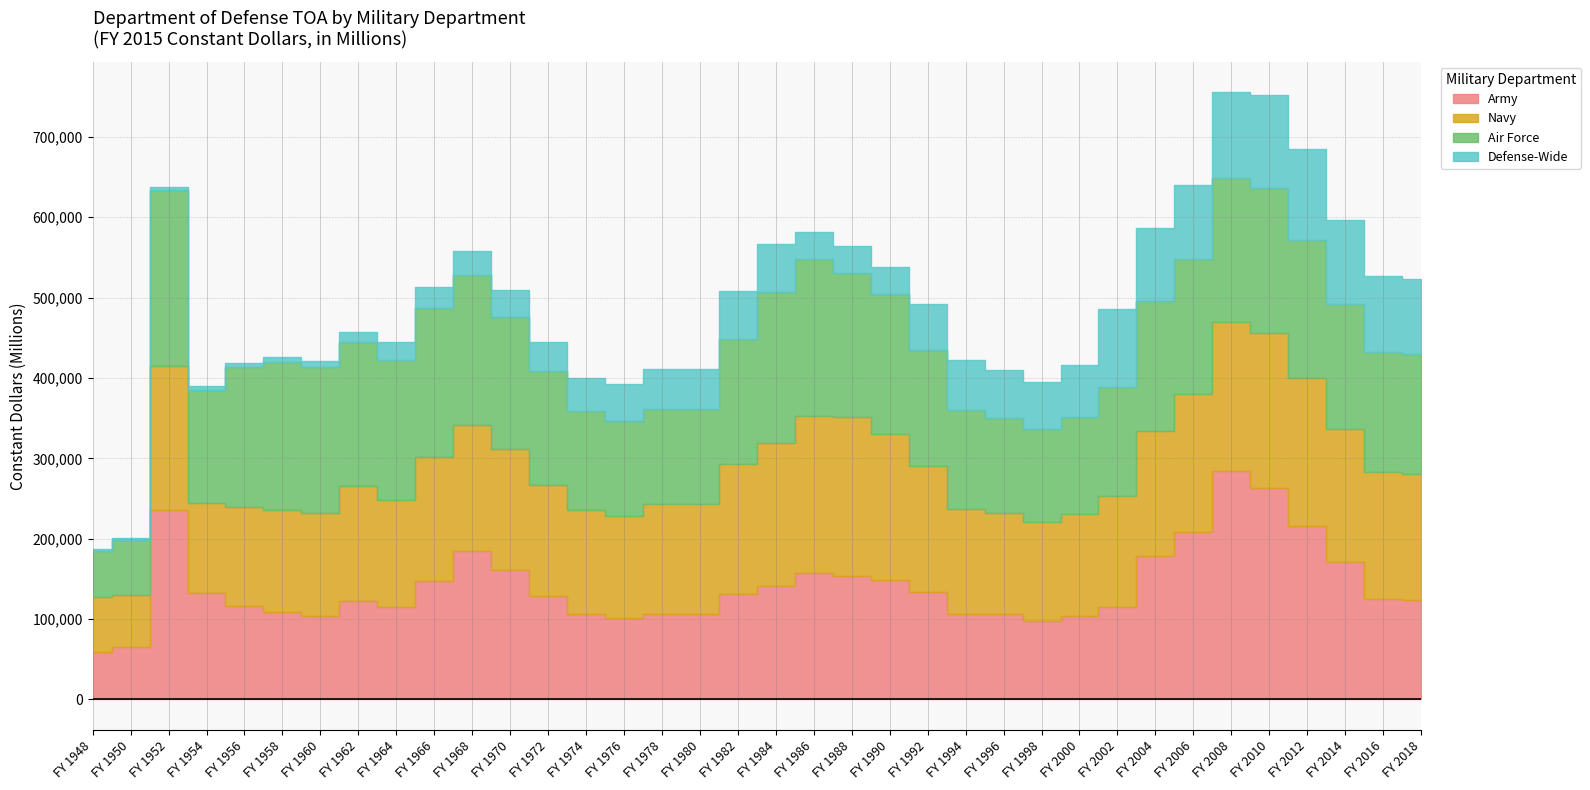

In Air Force, how many points are lower than both neighbors (excluding endpoints)?

3